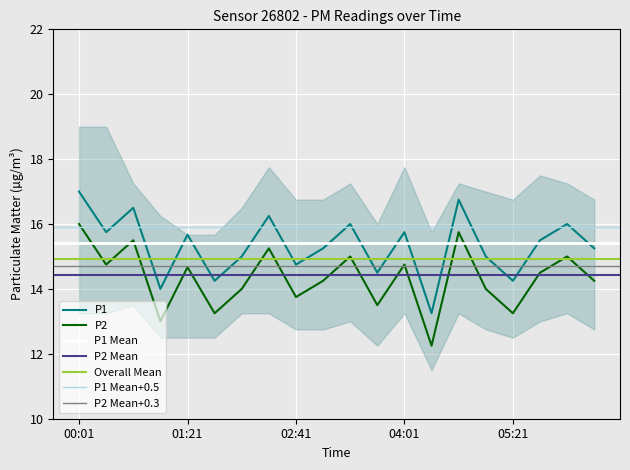

How many data points in P1 are above 15?

12